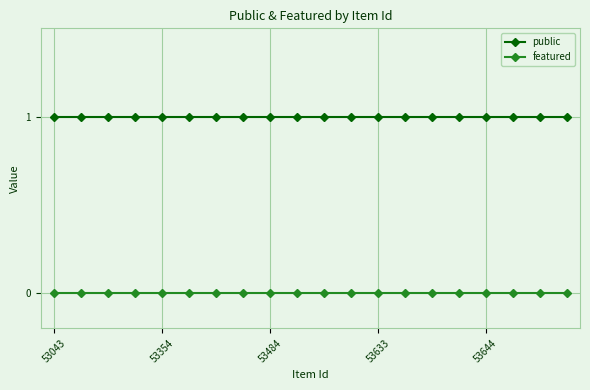

What is the sum of all public values?

20